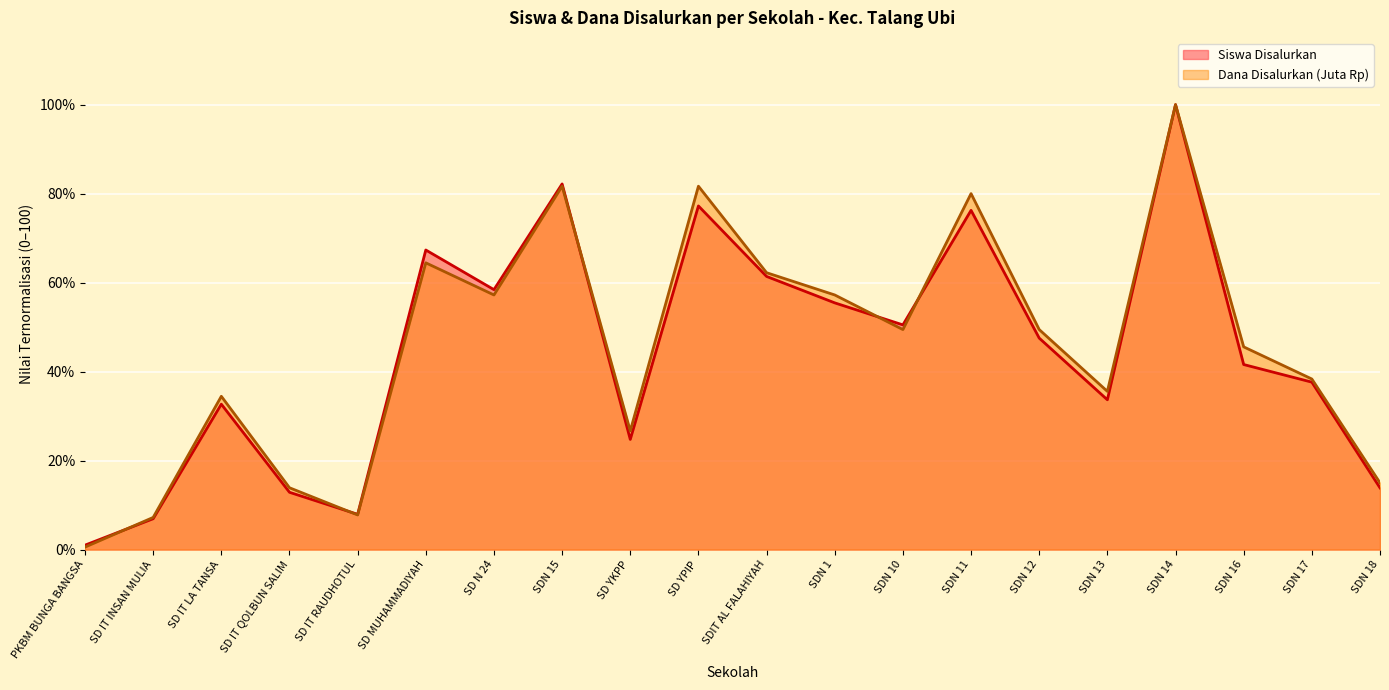

What is the difference between the maximum and second lowest values in the Siswa Disalurkan series?

93.1